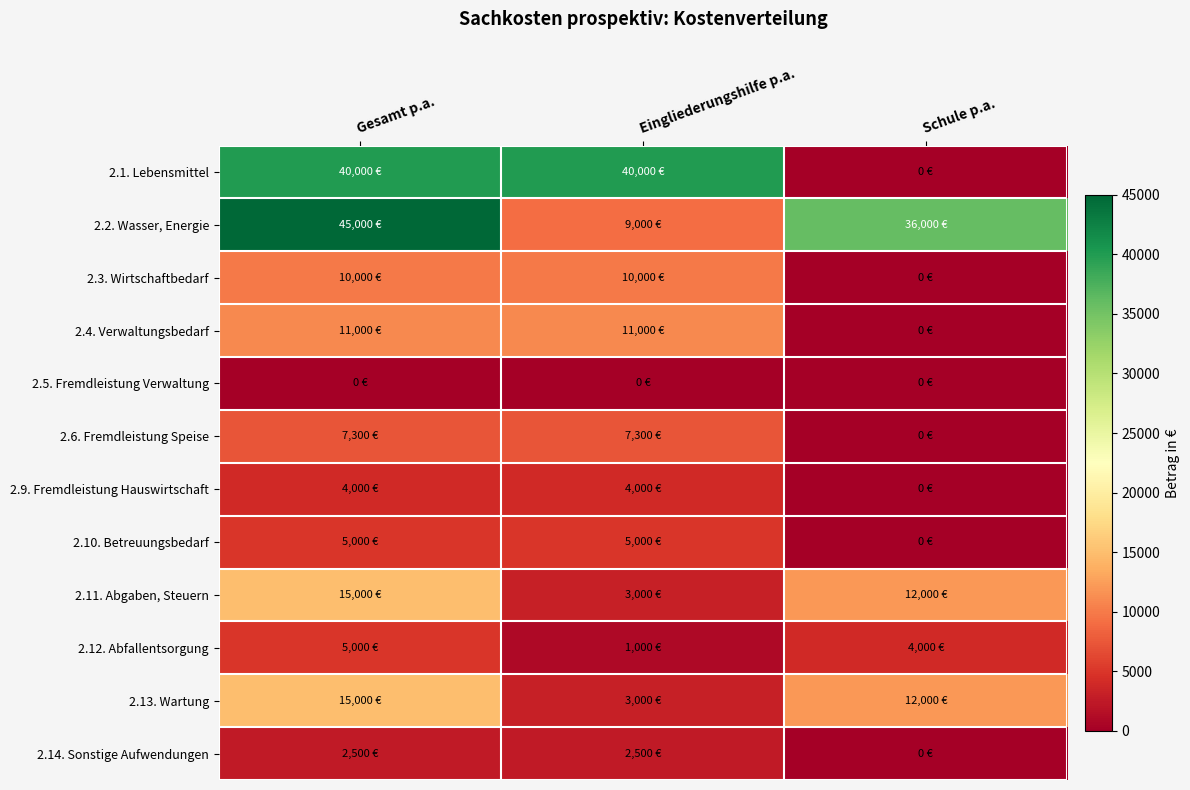

Which category has the highest value across all series?

Gesamt p.a.